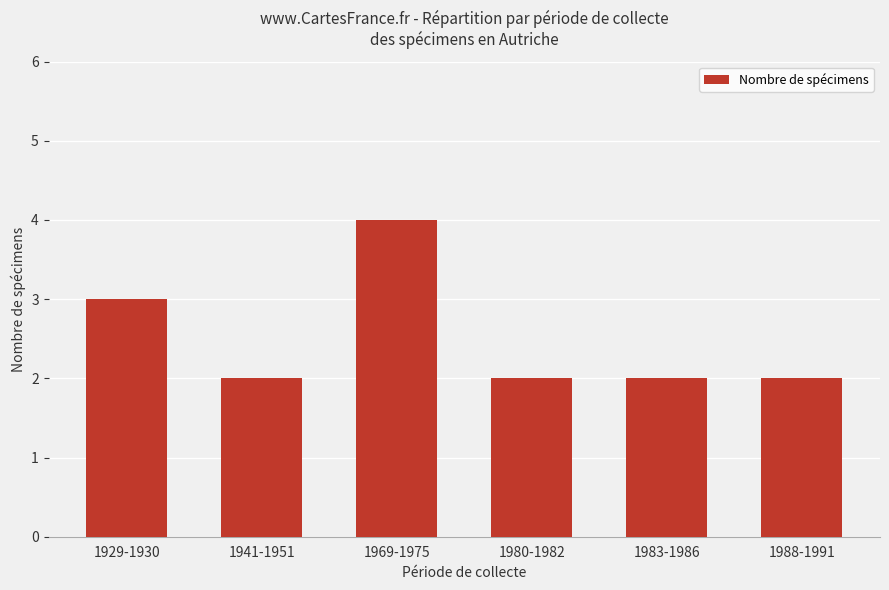

What is the smallest value displayed?

2